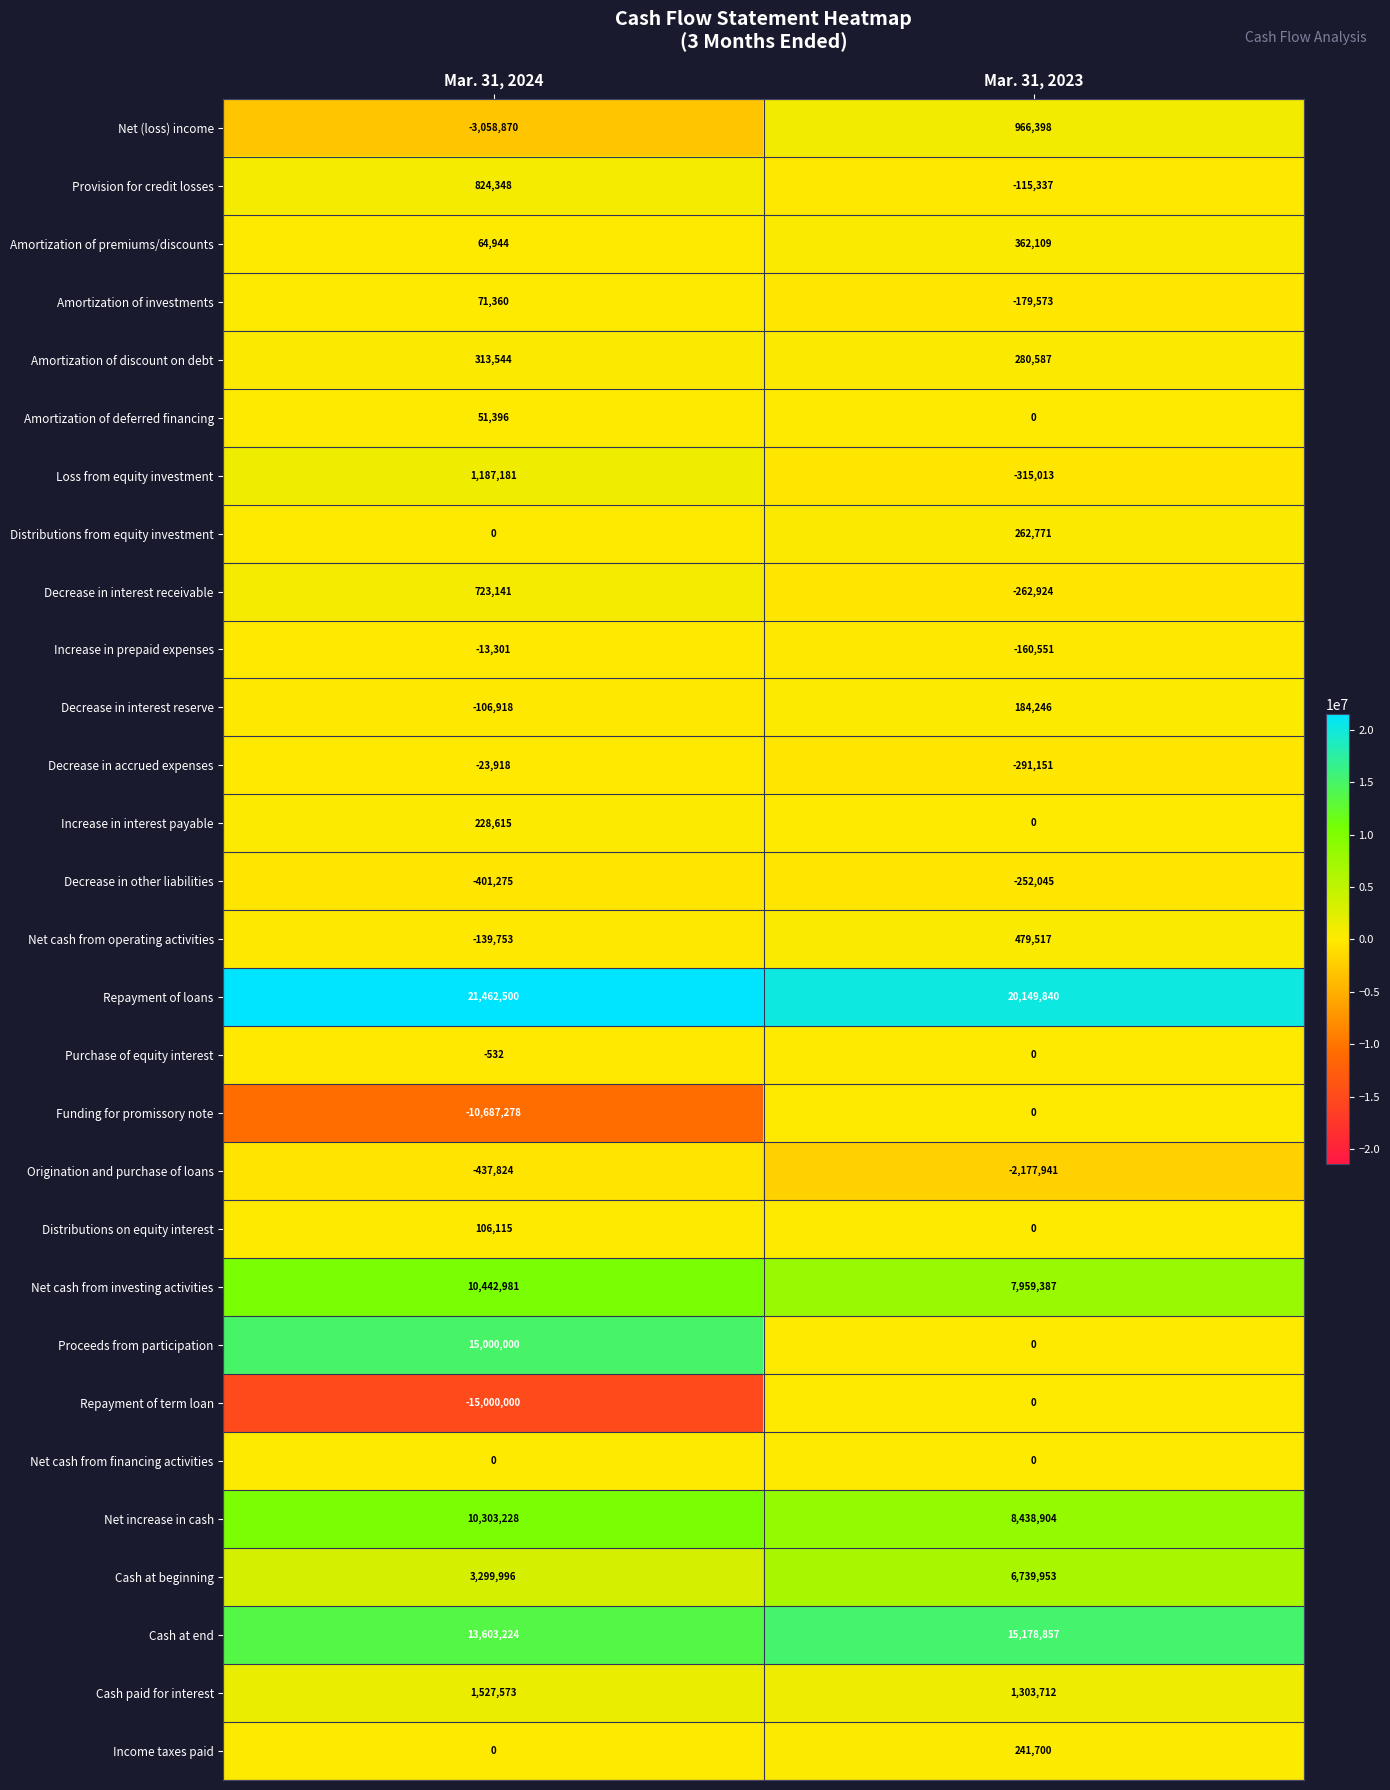

At which category does the chart reach its peak across all series?

Mar. 31, 2024